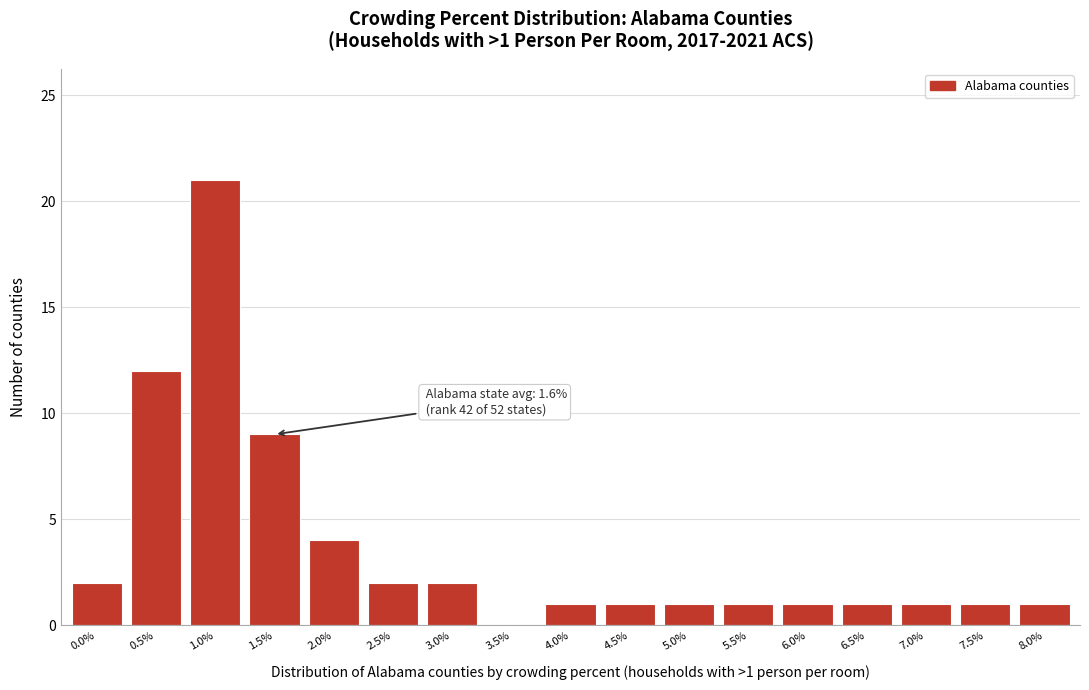

Reading left to right, transcribe all the data shown in this chart.

0.0%=2	0.5%=12	1.0%=21	1.5%=9	2.0%=4	2.5%=2	3.0%=2	3.5%=0	4.0%=1	4.5%=1	5.0%=1	5.5%=1	6.0%=1	6.5%=1	7.0%=1	7.5%=1	8.0%=1